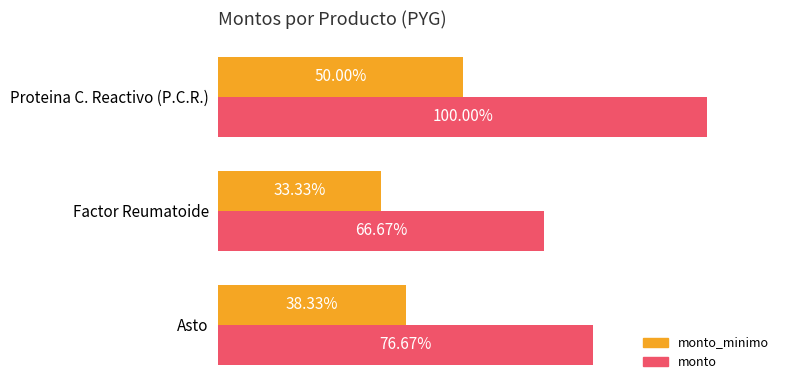

What are all the series names shown in the legend?

monto_minimo, monto